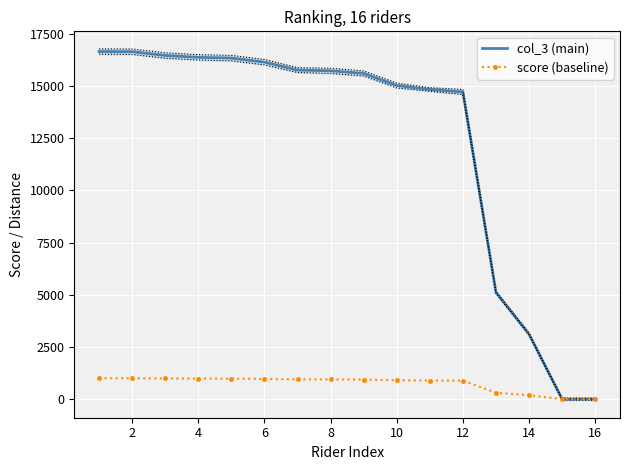

How many values in the score (baseline) series exceed 944?

8